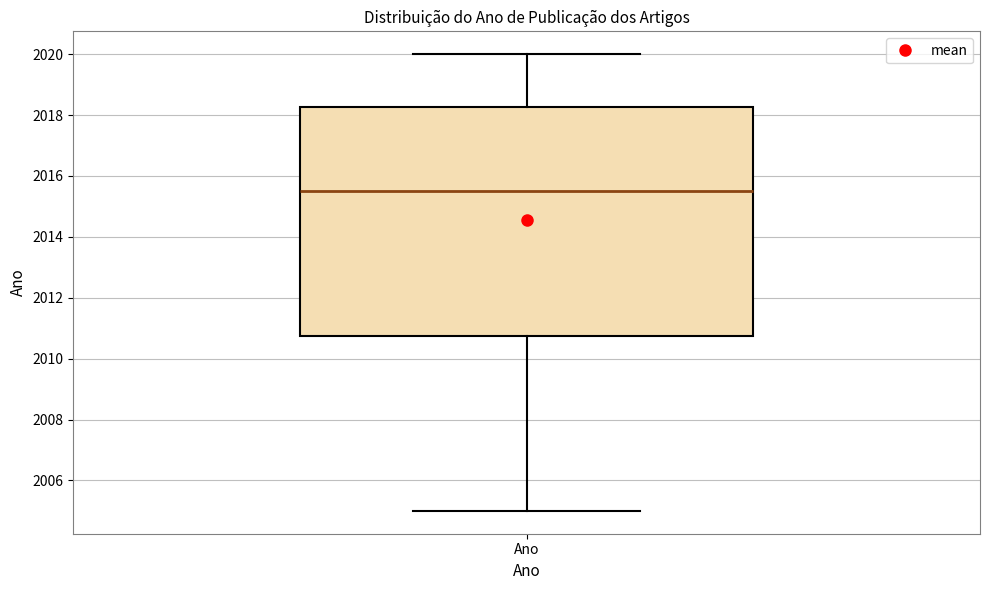

Read this box plot against the y-axis: the position of the median line, the range covered by the box, and the ends of both whiskers. The values are not printed on the chart, so give them approximately, as read against the axis.

median 2015.6, box 2010.8 to 2018.2, whiskers 2005.0 to 2020.0